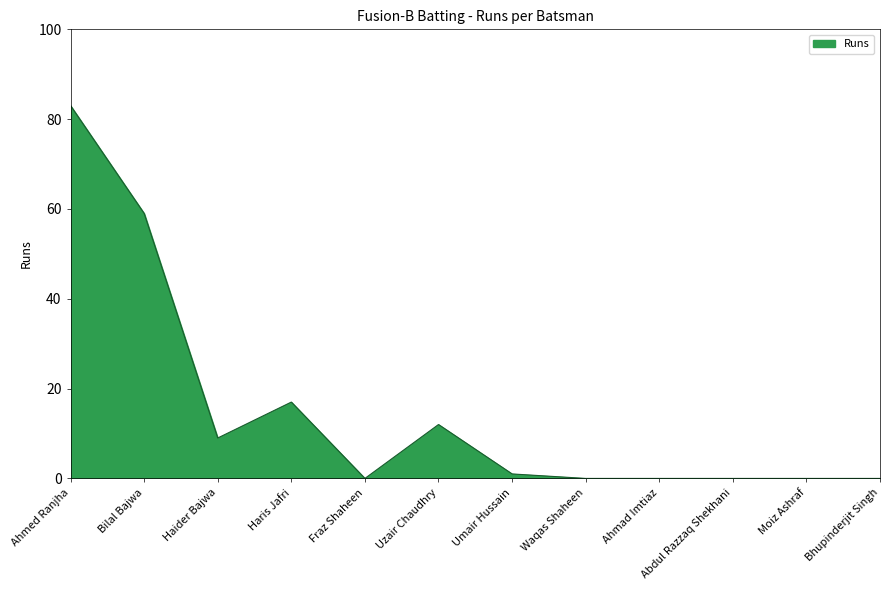

Between Umair Hussain and Haris Jafri, which is larger?

Haris Jafri